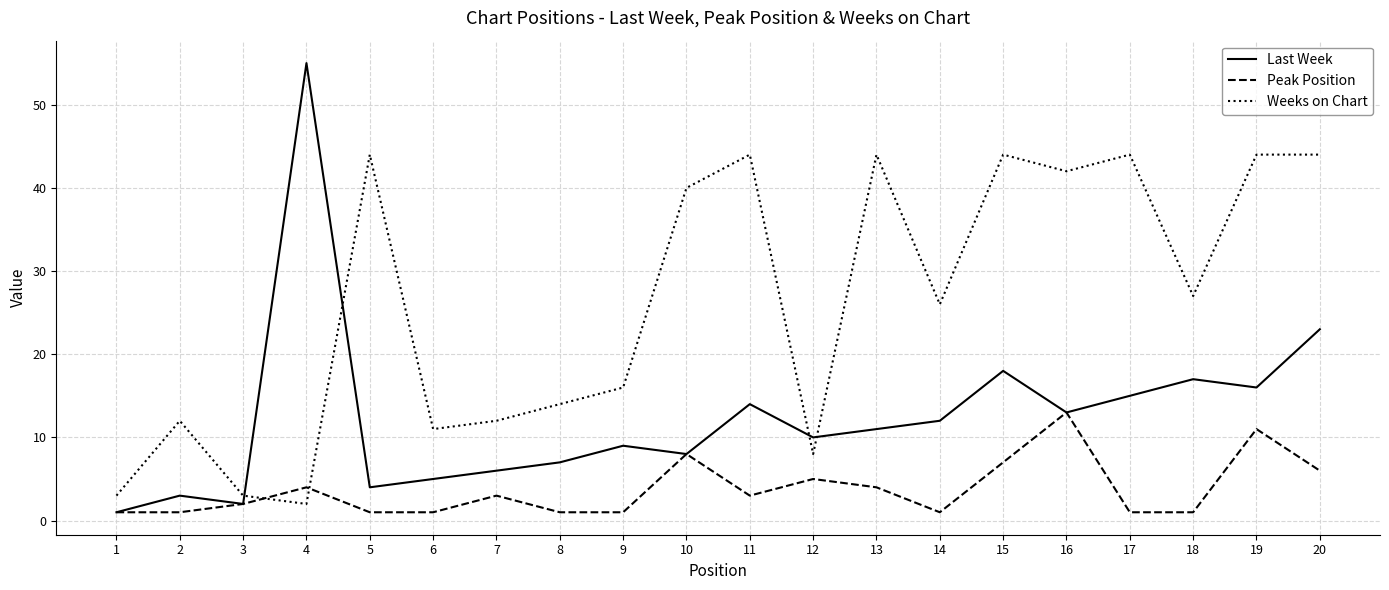

What is the maximum value for Weeks on Chart?

44